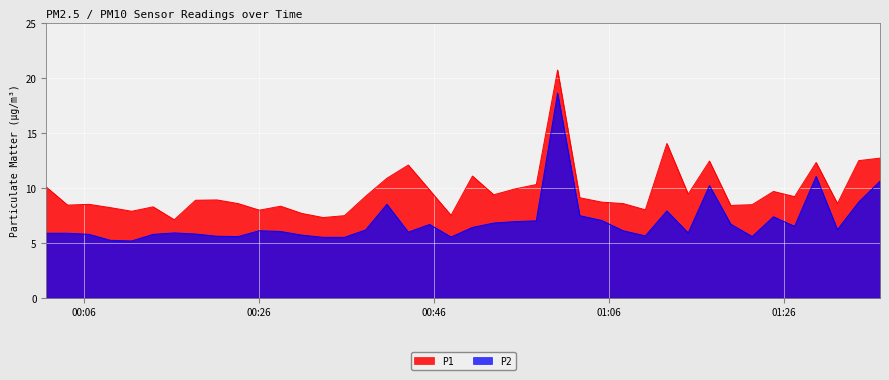

What is the difference between the P2 values at 2023-04-24T01:36:59 and 2023-04-24T00:35:45?

5.1